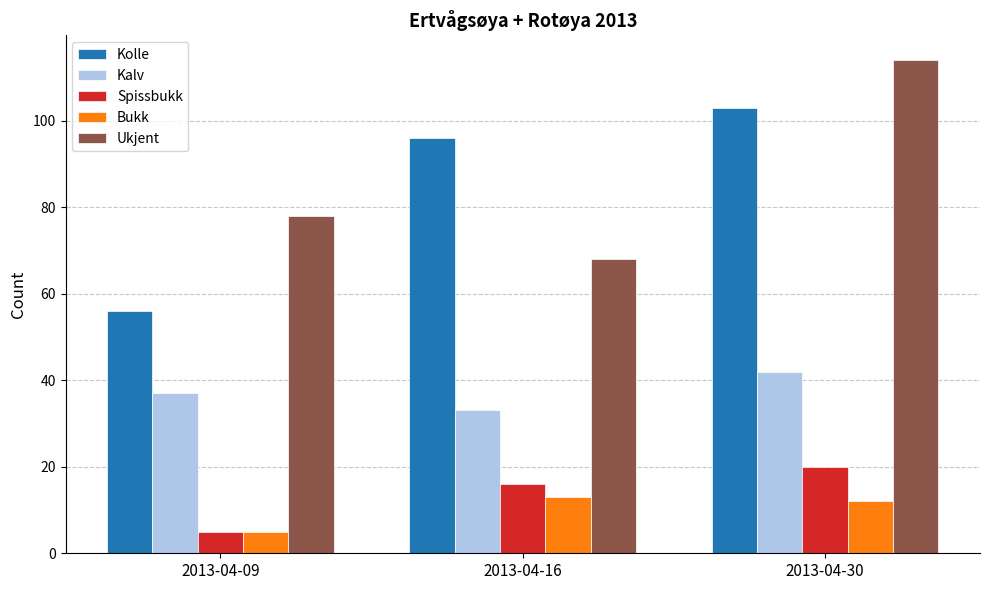

What is the difference between the Kolle values at 2013-04-16 and 2013-04-09?

40